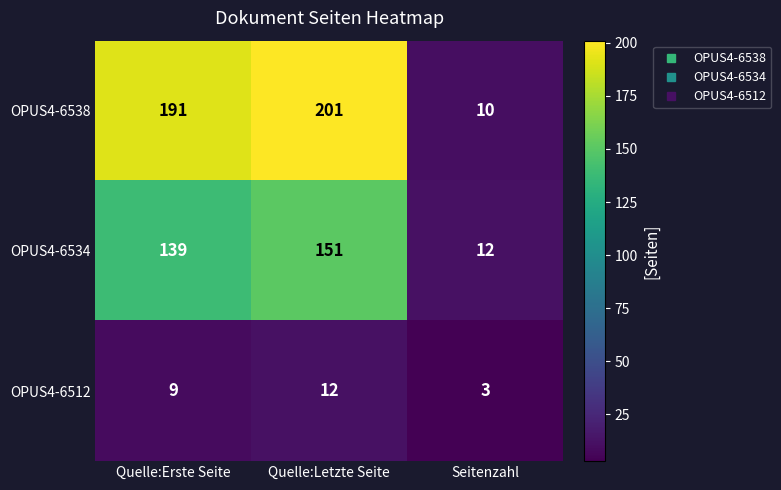

What is the difference between the maximum and minimum values in the OPUS4-6512 series?

9